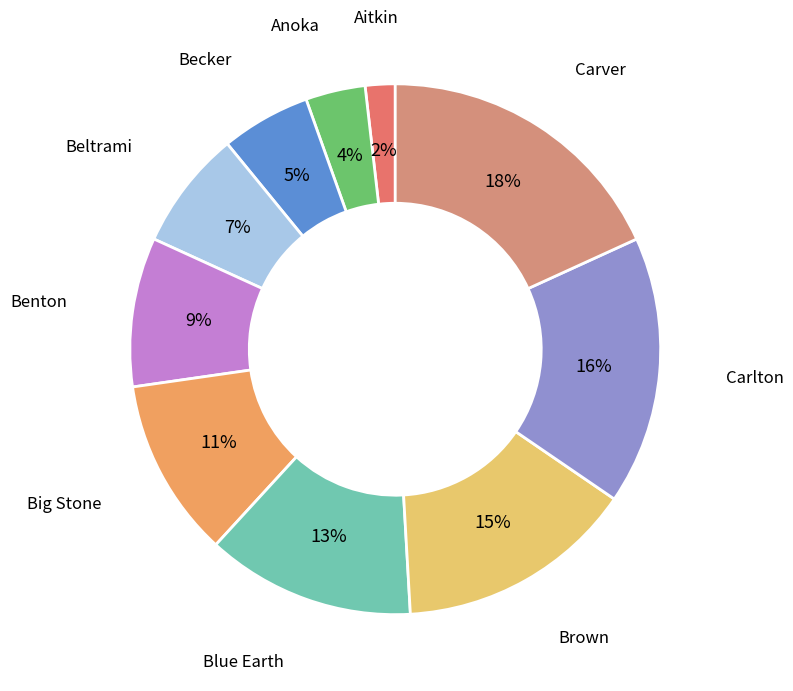

Which slice is the largest?

Carver